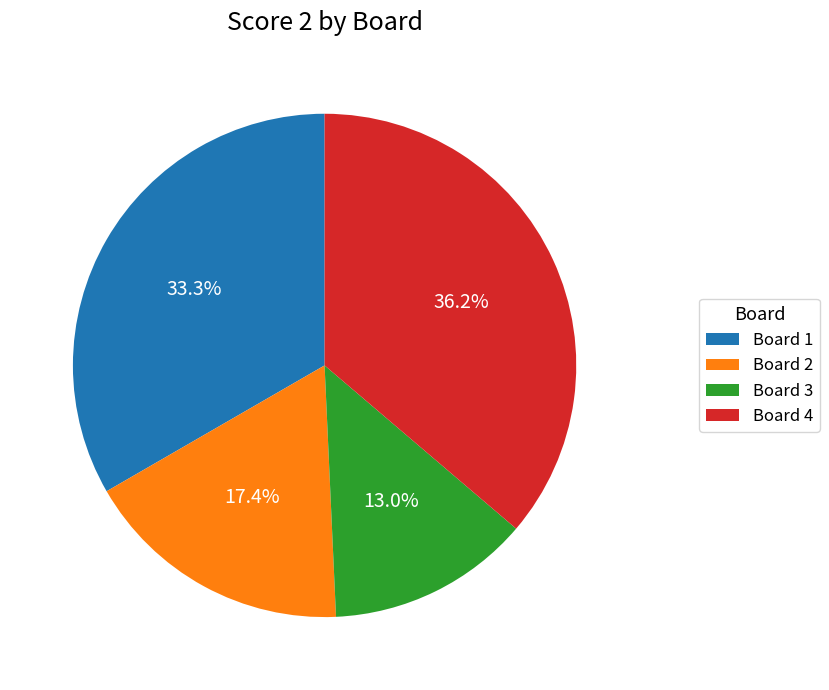

Do Board 3 and Board 1 together represent more than half of the pie?

No